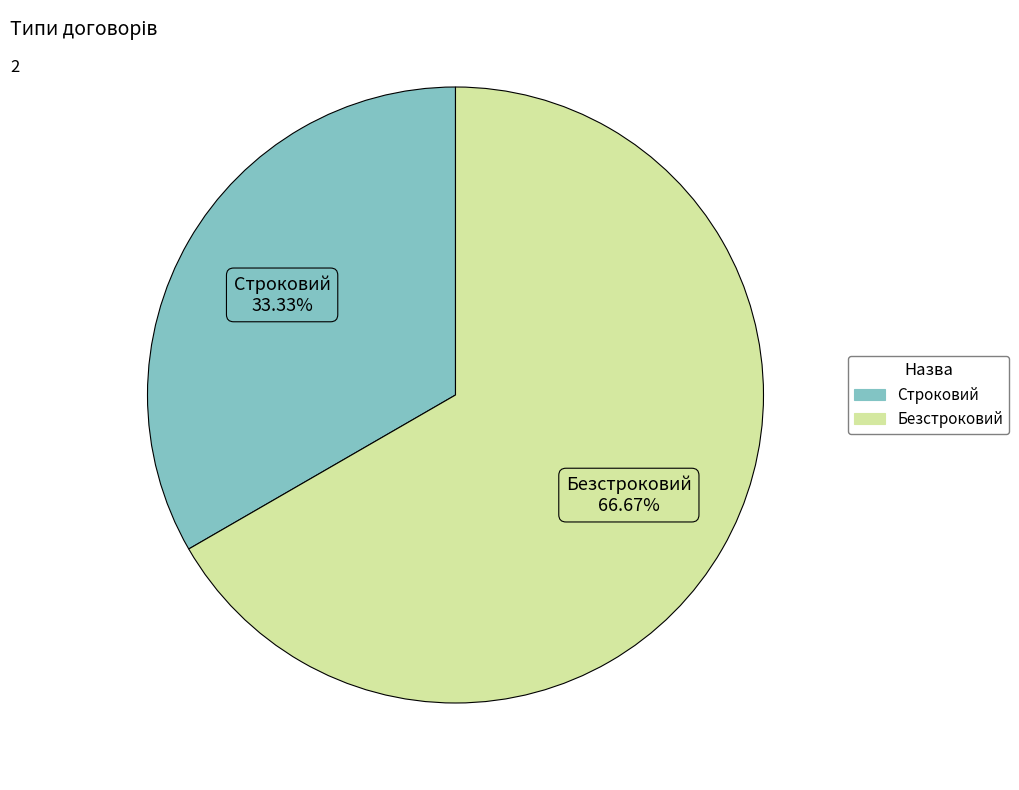

To the nearest percent, what is the average slice percentage?

50%